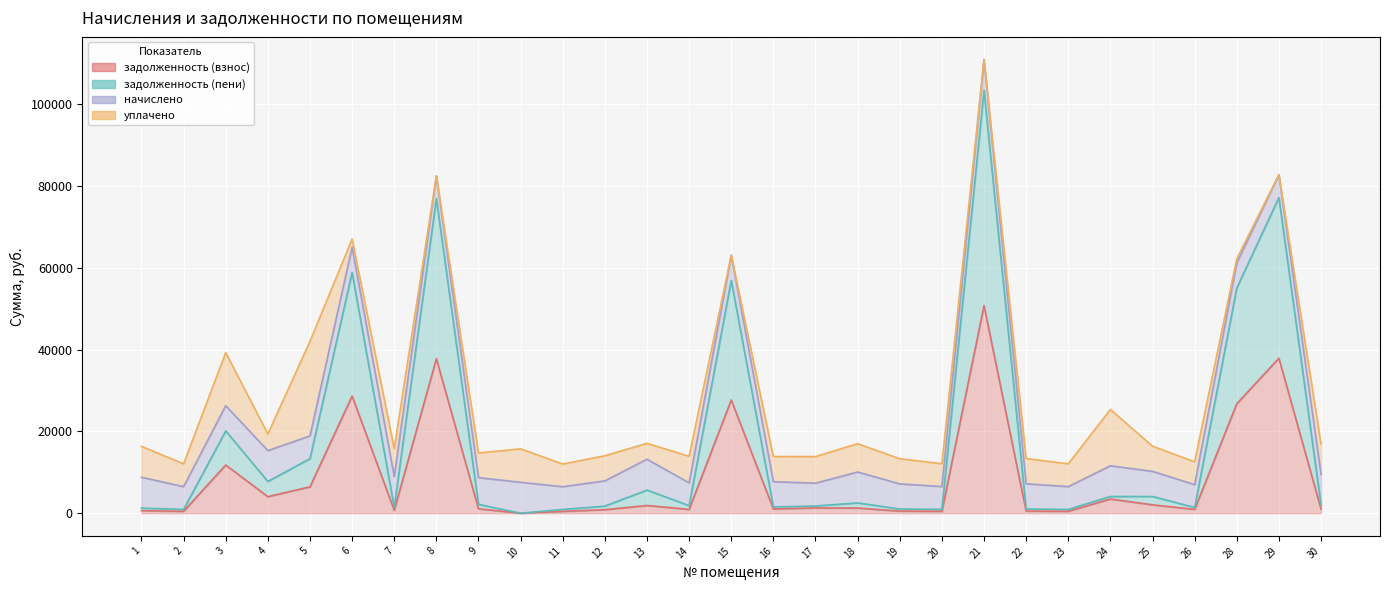

What is the difference between the maximum and minimum values in the задолженность (пени) series?

103436.4